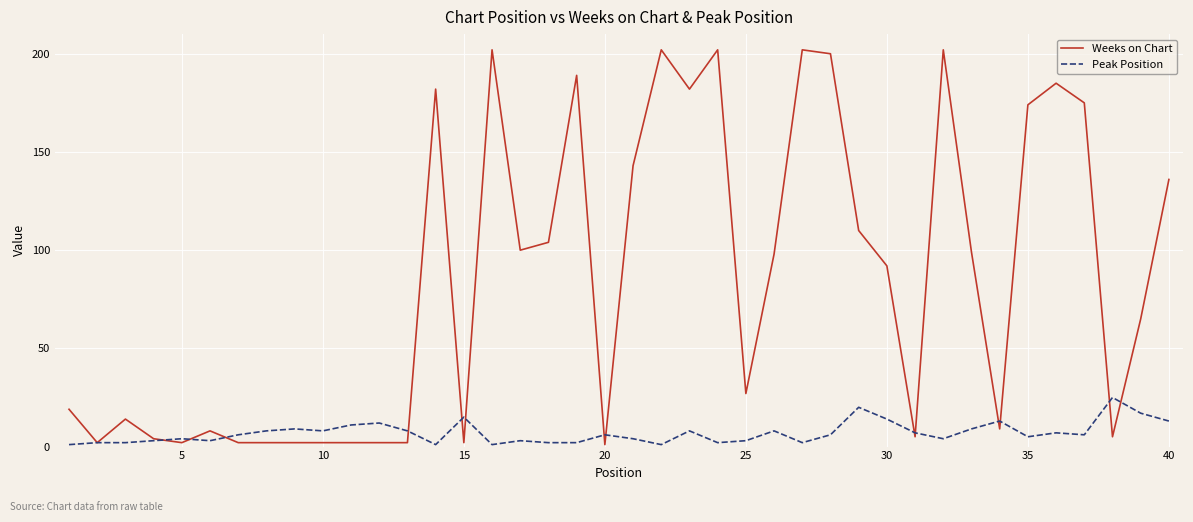

What is the sum of all Weeks on Chart values?

3356